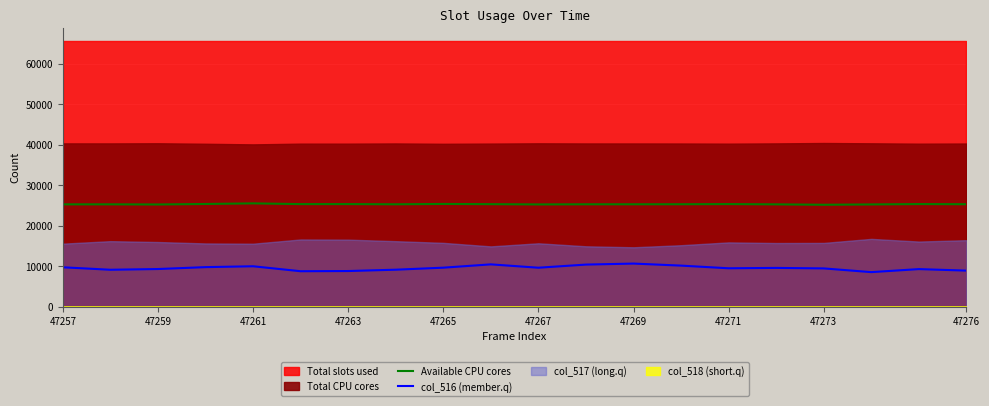

True or false: col_516 (member.q) and Available CPU cores intersect in this chart.

False